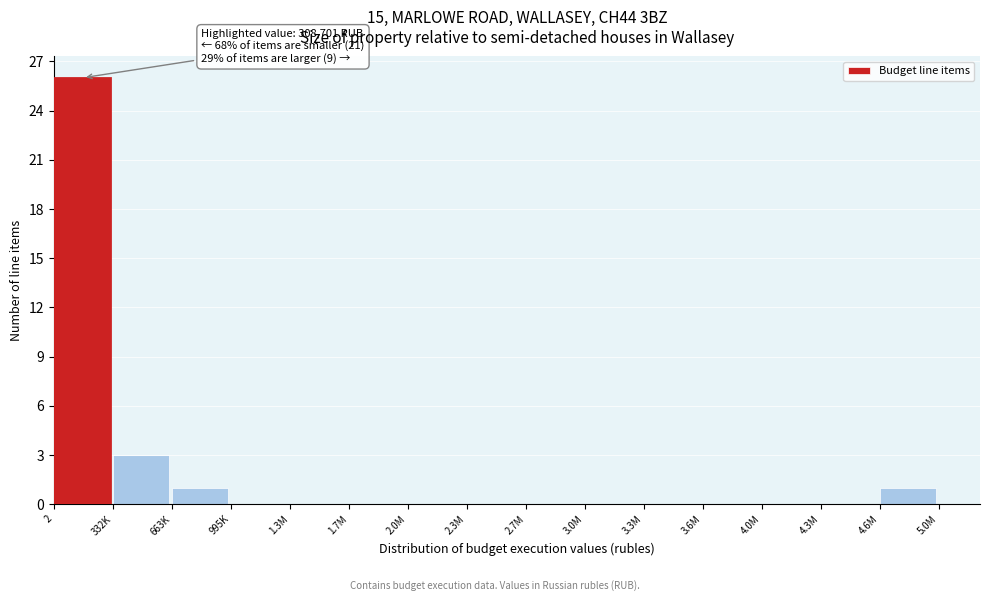

Reading left to right, what are all the values shown in this chart?

2=26	332K=3	663K=1	995K=0	1.3M=0	1.7M=0	2.0M=0	2.3M=0	2.7M=0	3.0M=0	3.3M=0	3.6M=0	4.0M=0	4.3M=0	4.6M=1